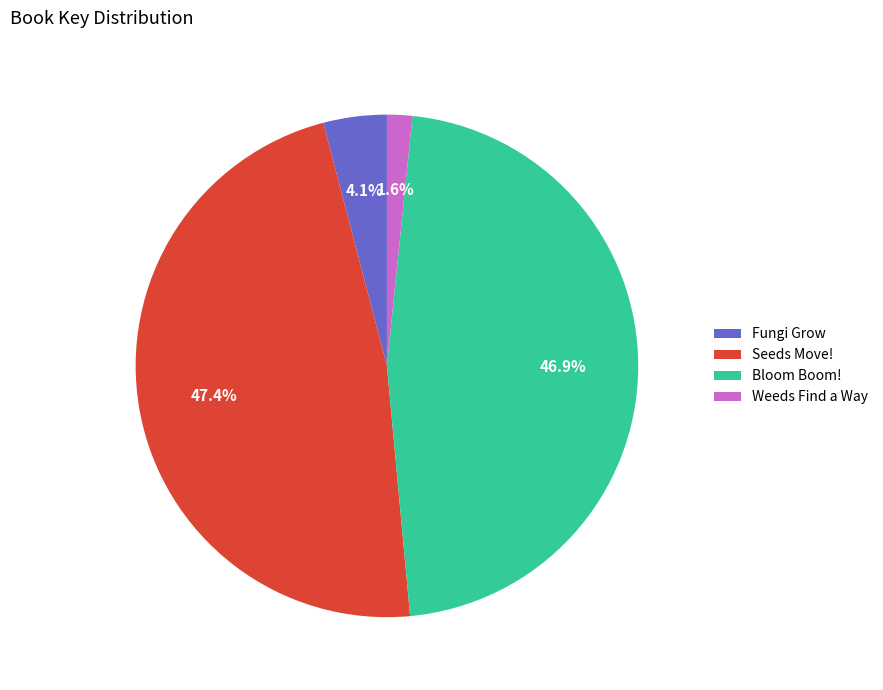

What is the ratio of the value at Bloom Boom! to the value at Seeds Move!?

1.0